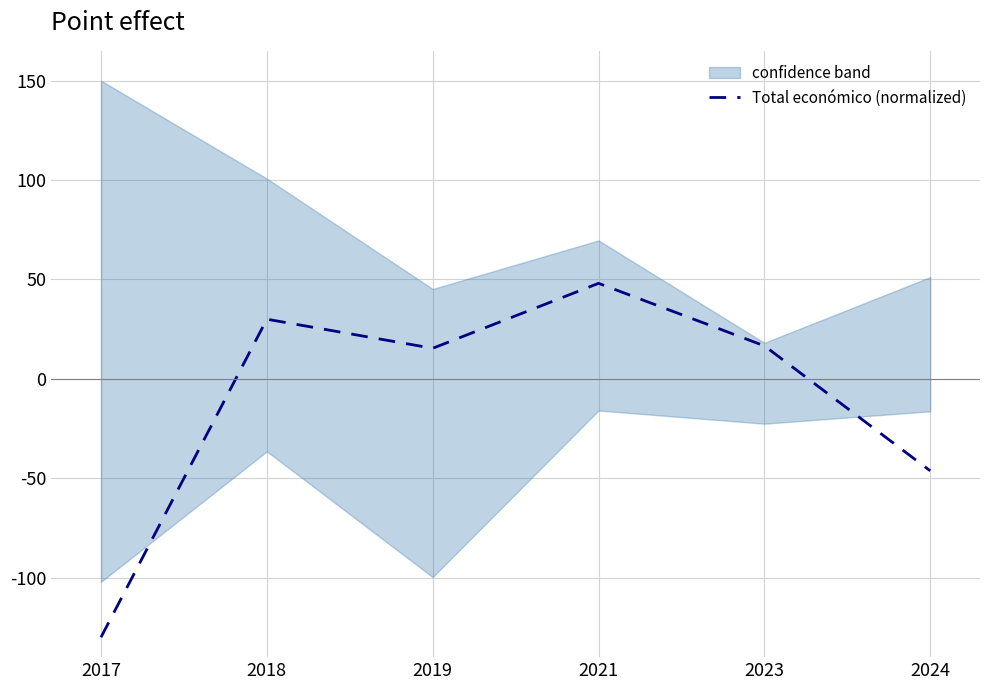

How many lines are shown in the chart?

1